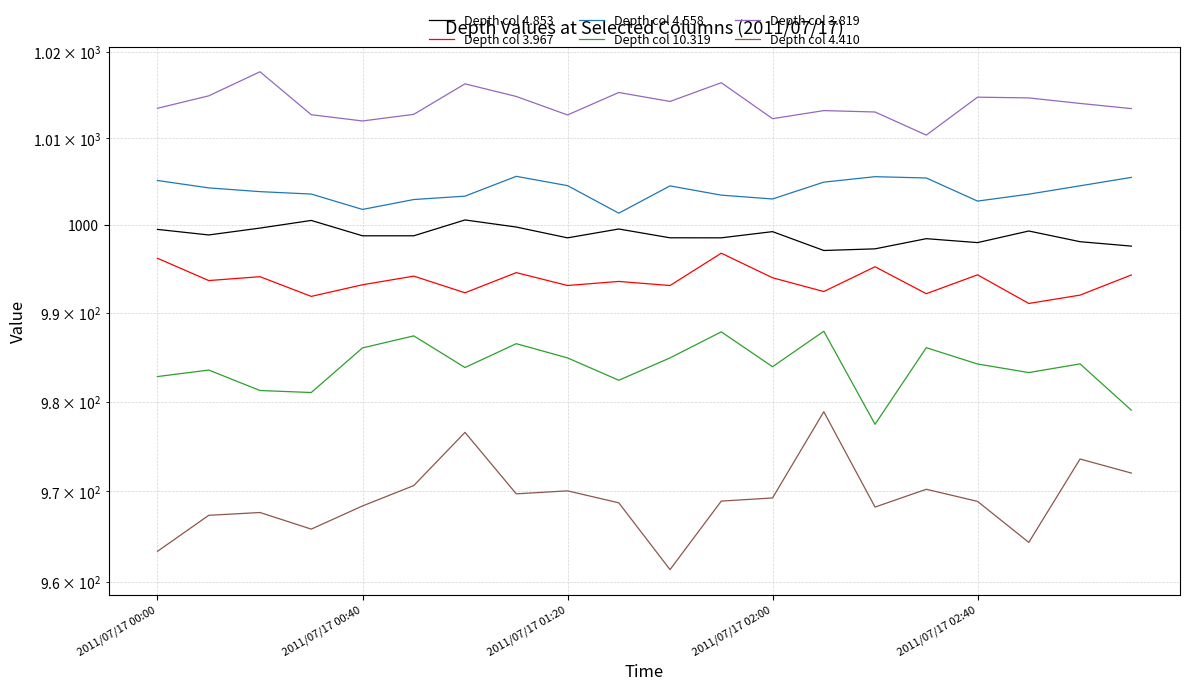

In Depth col 3.967, how many points are higher than both neighbors (excluding endpoints)?

7